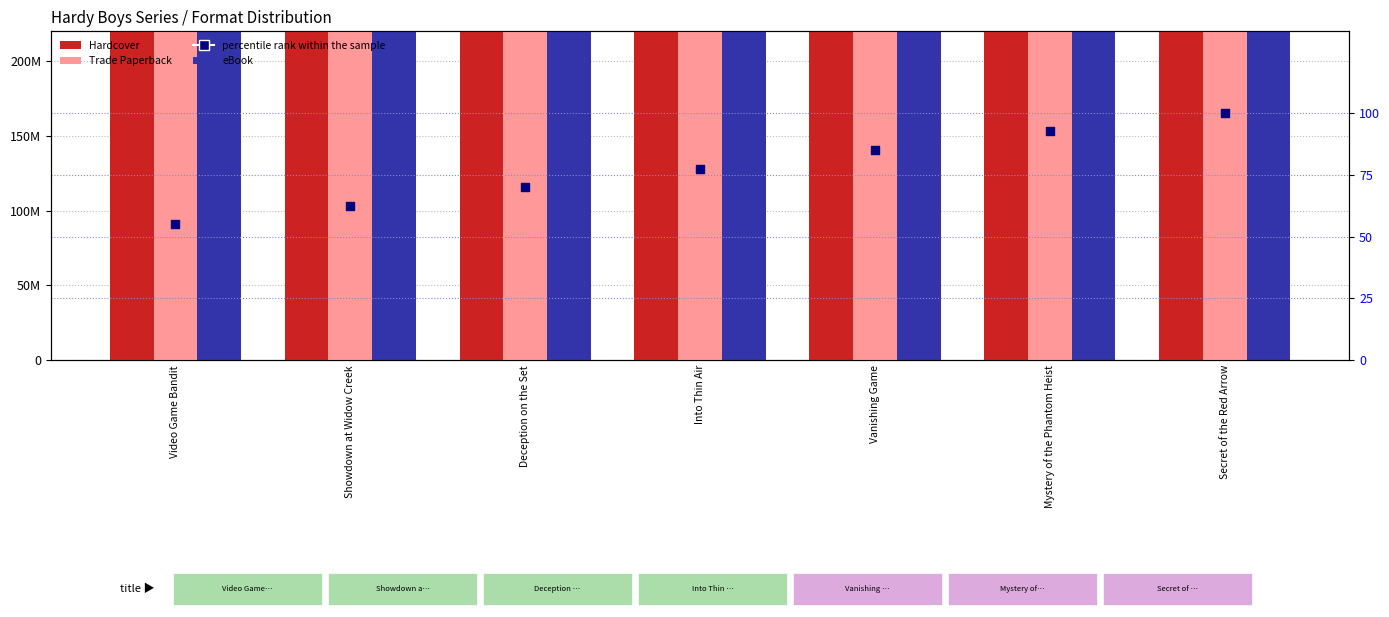

Which series has the largest total across all categories?

Hardcover